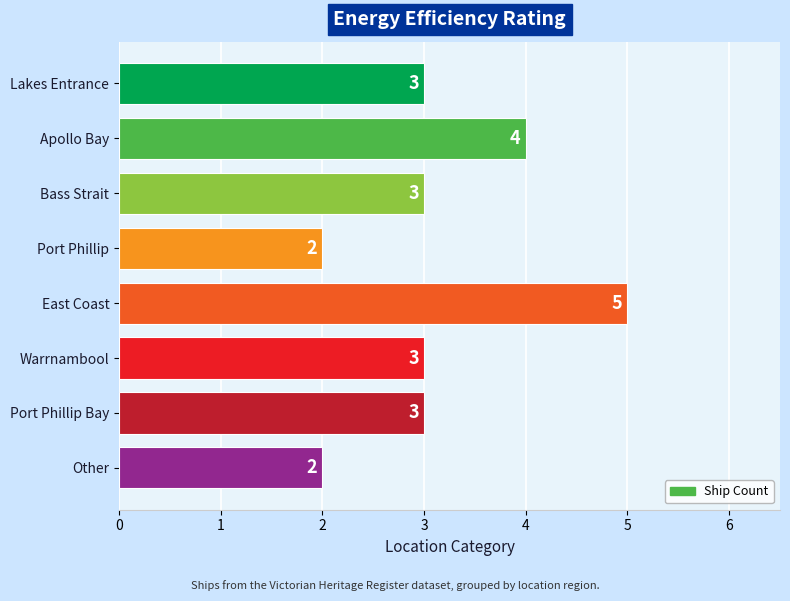

What is the average value?

3